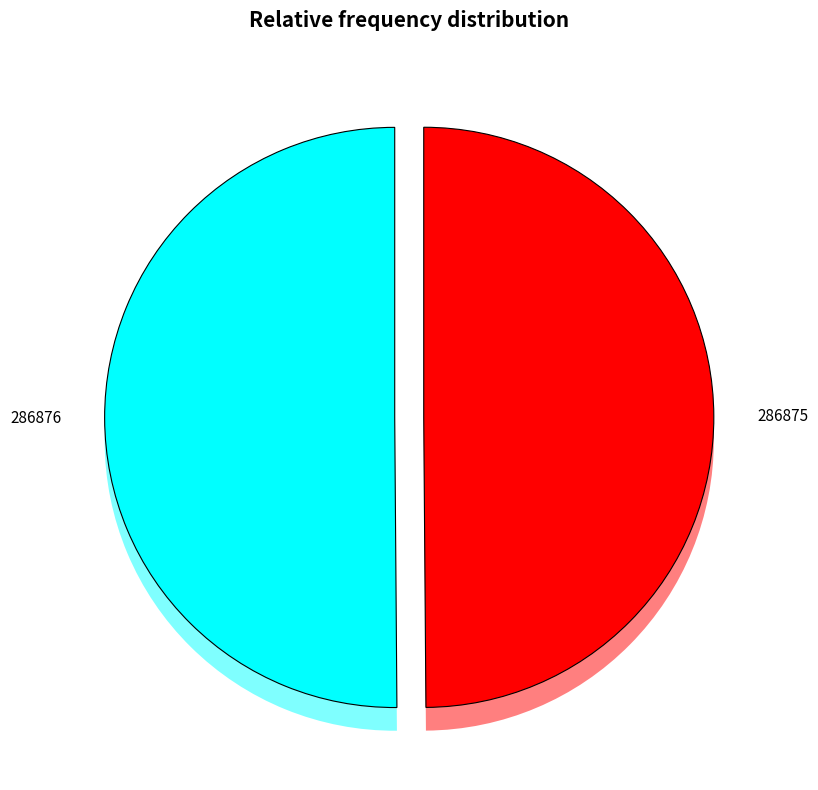

To the nearest percent, what percentage of the pie is 286876?

50%